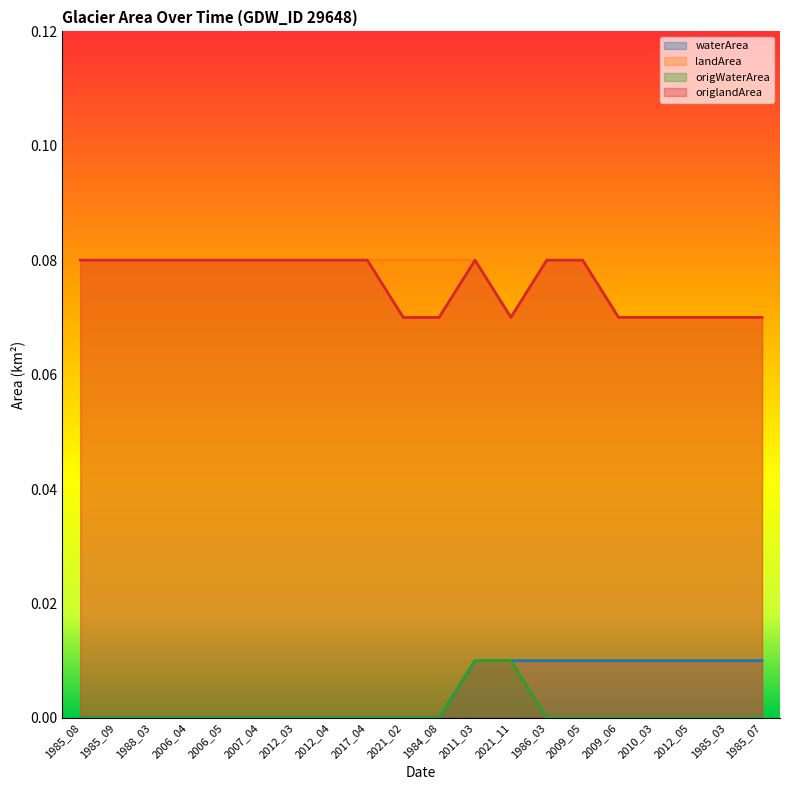

Reading left to right, list all the values displayed in this chart.

waterArea: 1985_08=0.0	1985_09=0.0	1988_03=0.0	2006_04=0.0	2006_05=0.0	2007_04=0.0	2012_03=0.0	2012_04=0.0	2017_04=0.0	2021_02=0.0	1984_08=0.0	2011_03=0.0	2021_11=0.0	1986_03=0.0	2009_05=0.0	2009_06=0.0	2010_03=0.0	2012_05=0.0	1985_03=0.0	1985_07=0.0
landArea: 1985_08=0.1	1985_09=0.1	1988_03=0.1	2006_04=0.1	2006_05=0.1	2007_04=0.1	2012_03=0.1	2012_04=0.1	2017_04=0.1	2021_02=0.1	1984_08=0.1	2011_03=0.1	2021_11=0.1	1986_03=0.1	2009_05=0.1	2009_06=0.1	2010_03=0.1	2012_05=0.1	1985_03=0.1	1985_07=0.1
origWaterArea: 1985_08=0.0	1985_09=0.0	1988_03=0.0	2006_04=0.0	2006_05=0.0	2007_04=0.0	2012_03=0.0	2012_04=0.0	2017_04=0.0	2021_02=0.0	1984_08=0.0	2011_03=0.0	2021_11=0.0	1986_03=0.0	2009_05=0.0	2009_06=0.0	2010_03=0.0	2012_05=0.0	1985_03=0.0	1985_07=0.0
origlandArea: 1985_08=0.1	1985_09=0.1	1988_03=0.1	2006_04=0.1	2006_05=0.1	2007_04=0.1	2012_03=0.1	2012_04=0.1	2017_04=0.1	2021_02=0.1	1984_08=0.1	2011_03=0.1	2021_11=0.1	1986_03=0.1	2009_05=0.1	2009_06=0.1	2010_03=0.1	2012_05=0.1	1985_03=0.1	1985_07=0.1